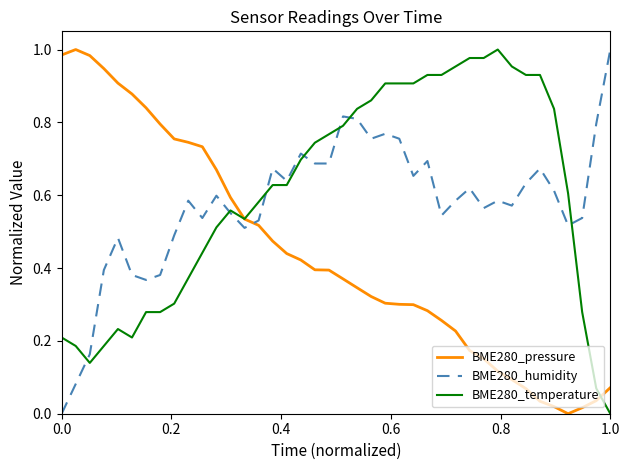

How many intersections are there between BME280_pressure and BME280_humidity?

1